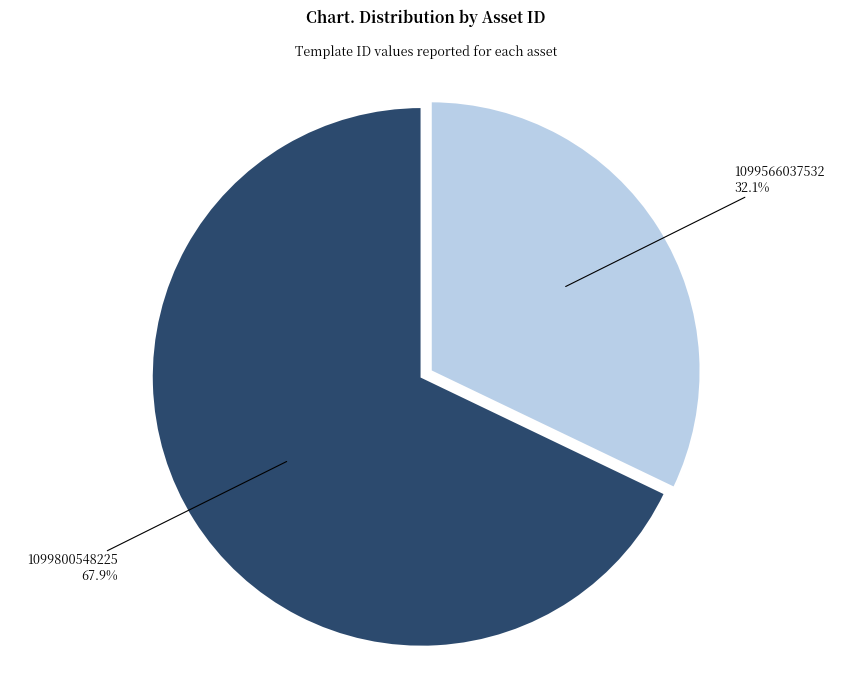

Approximately how many times larger is the value at 1099566037532 compared to 1099800548225?

0.5